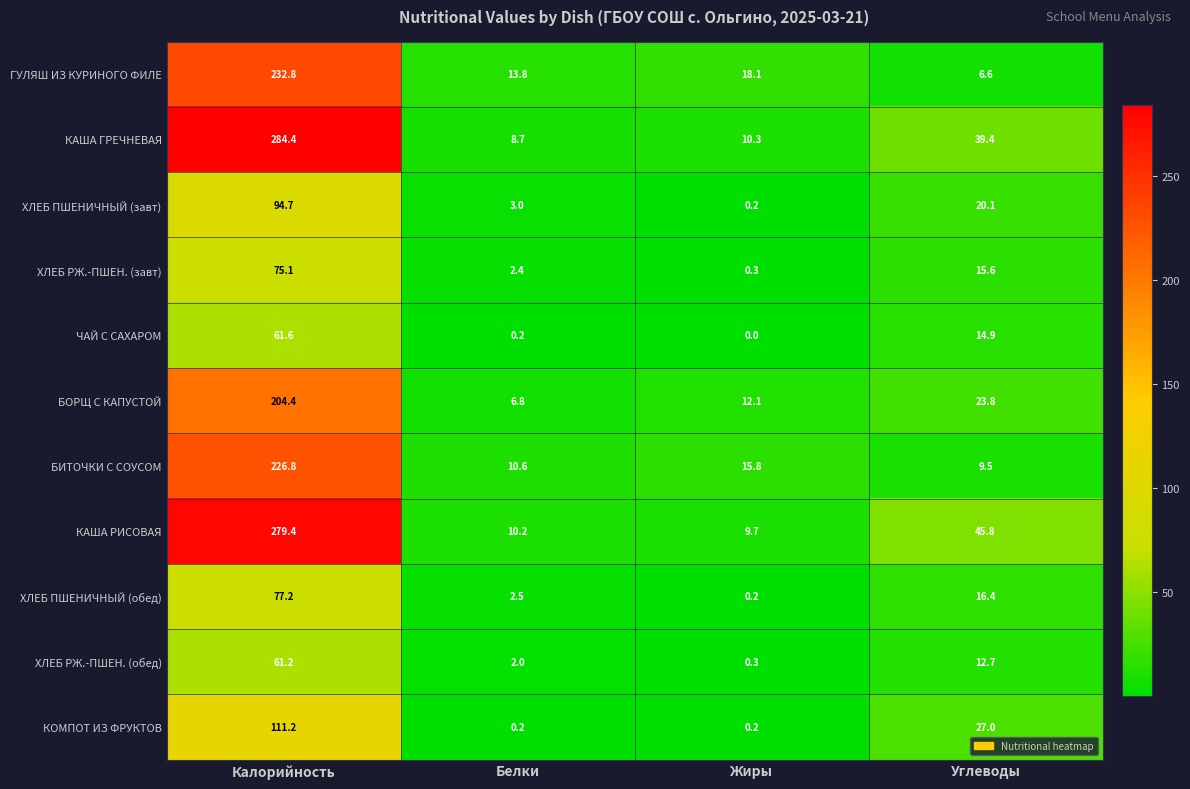

At which label is ЧАЙ С САХАРОМ closest to 30?

Углеводы